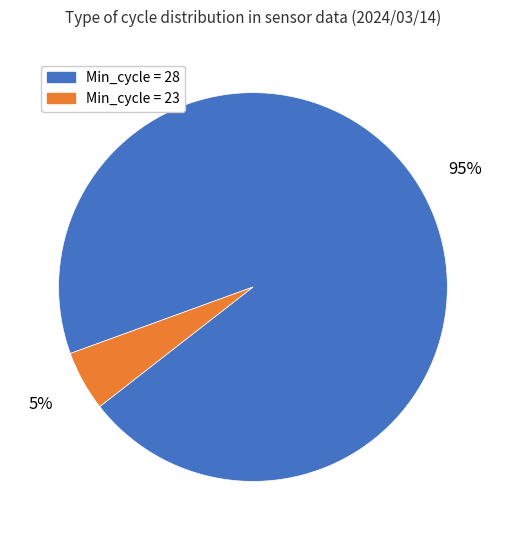

Is there a majority slice in this chart?

Yes